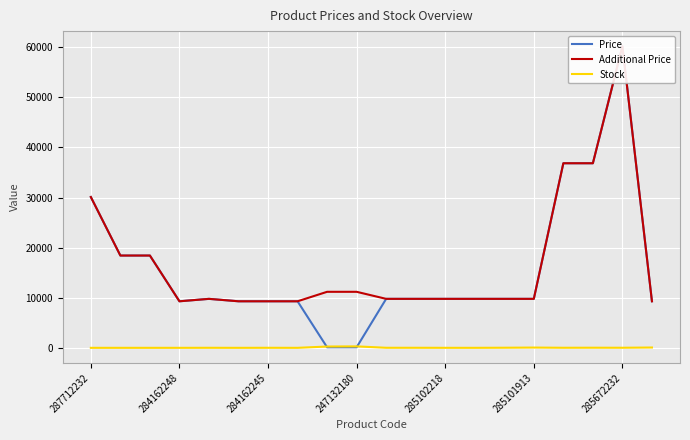

At which label does Price first exceed 9775?

287712232